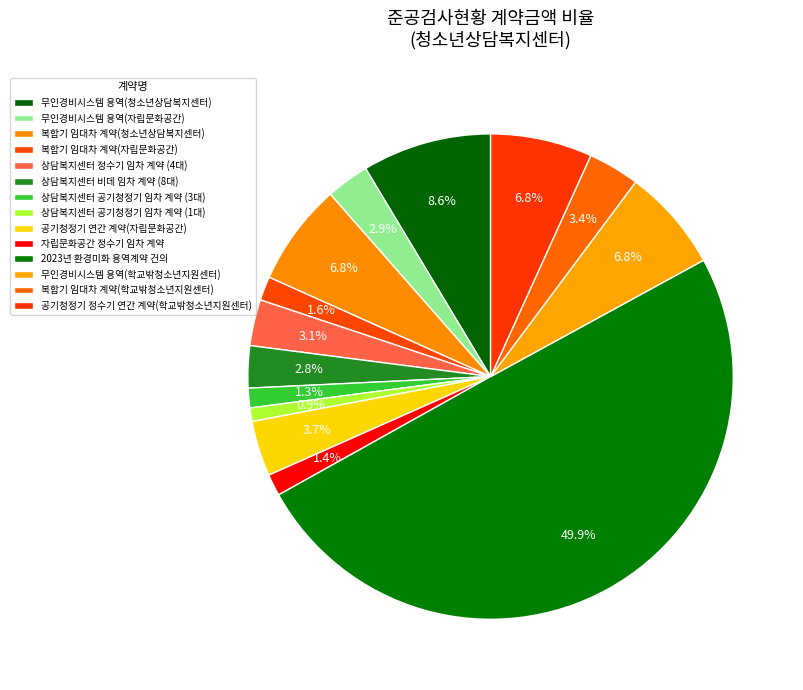

How much of the chart is everything except 복합기 임대차 계약(청소년상담복지센터)?

93.2%